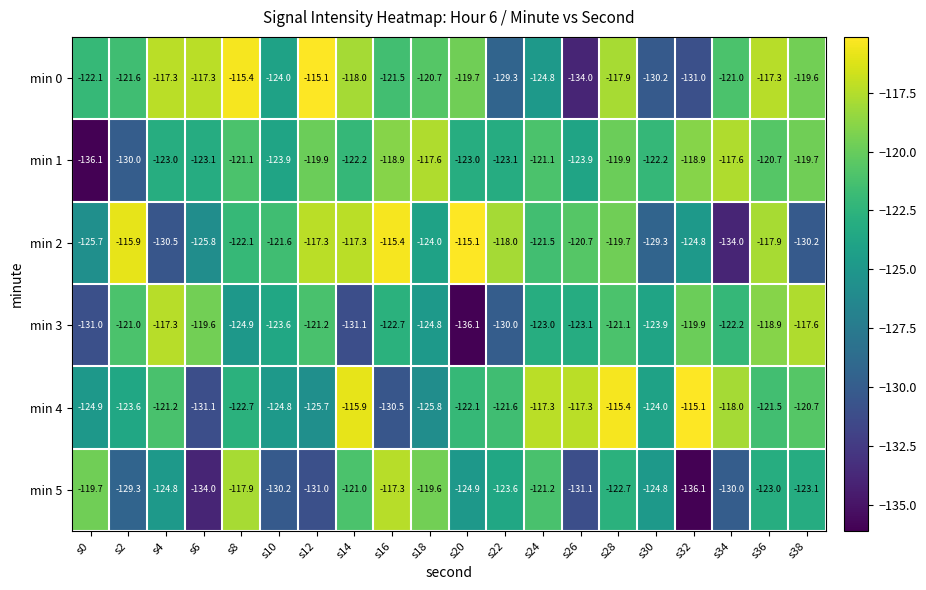

The min 1 series shows -121.1 at s8. True or false?

True